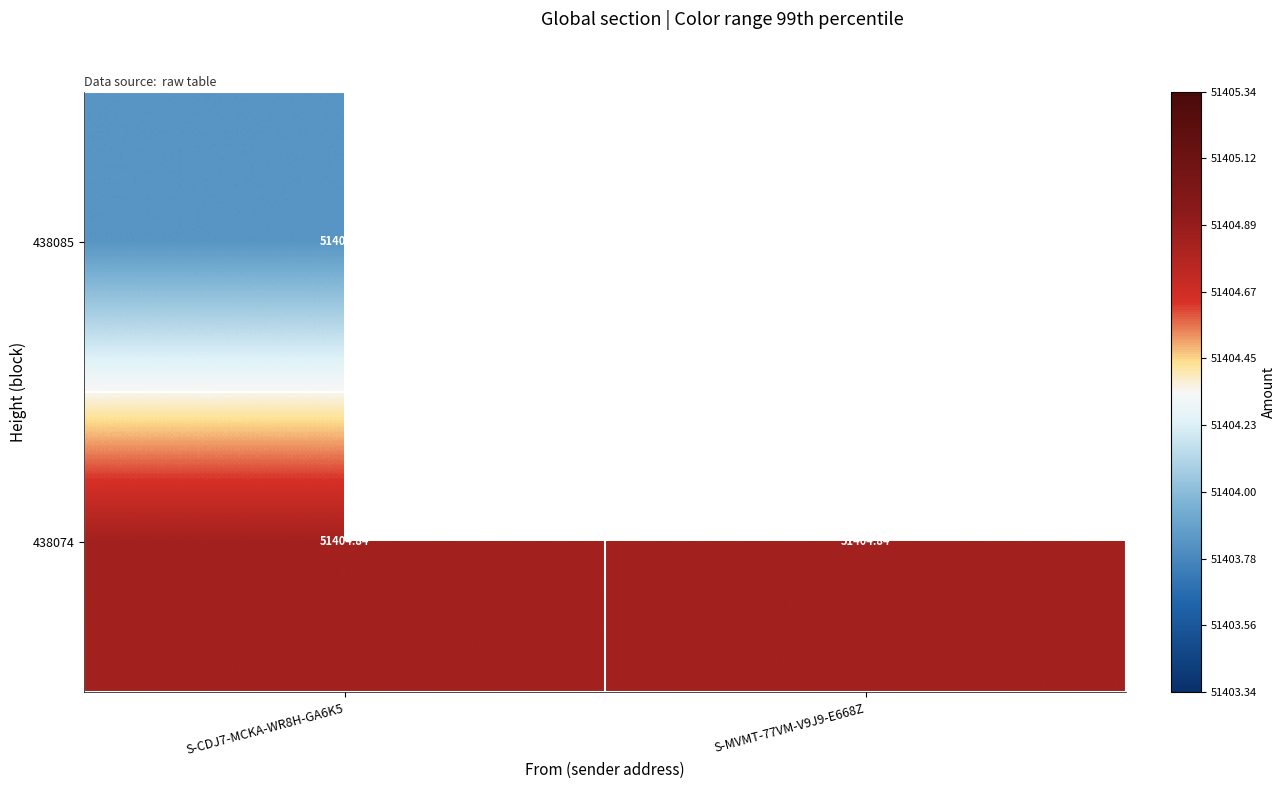

What is the greatest value displayed?

51404.8